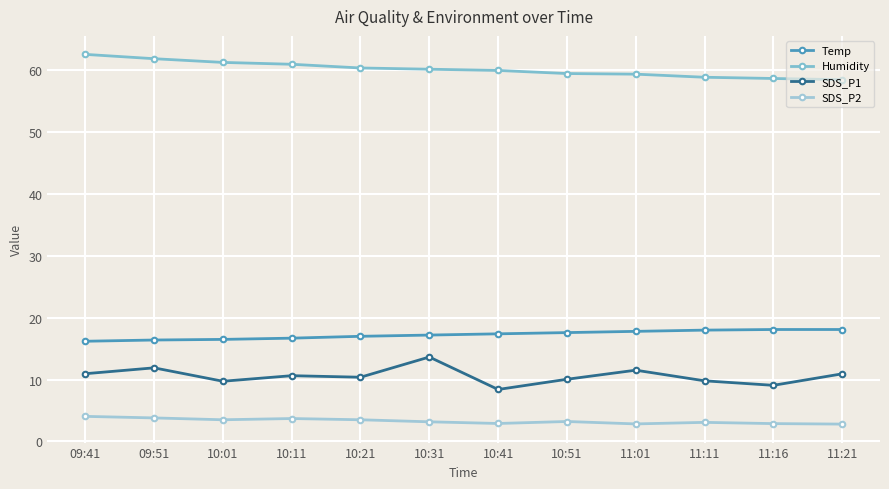

True or false: SDS_P2 and SDS_P1 intersect in this chart.

False